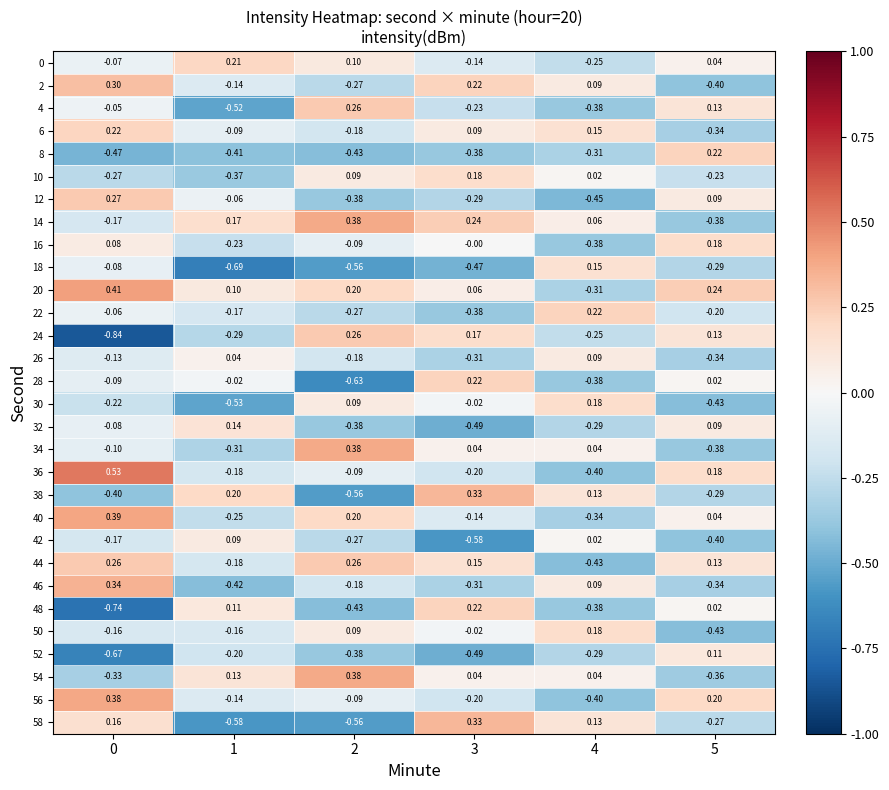

Is the value of 16 at 3 greater than the value of 32 at 5?

No